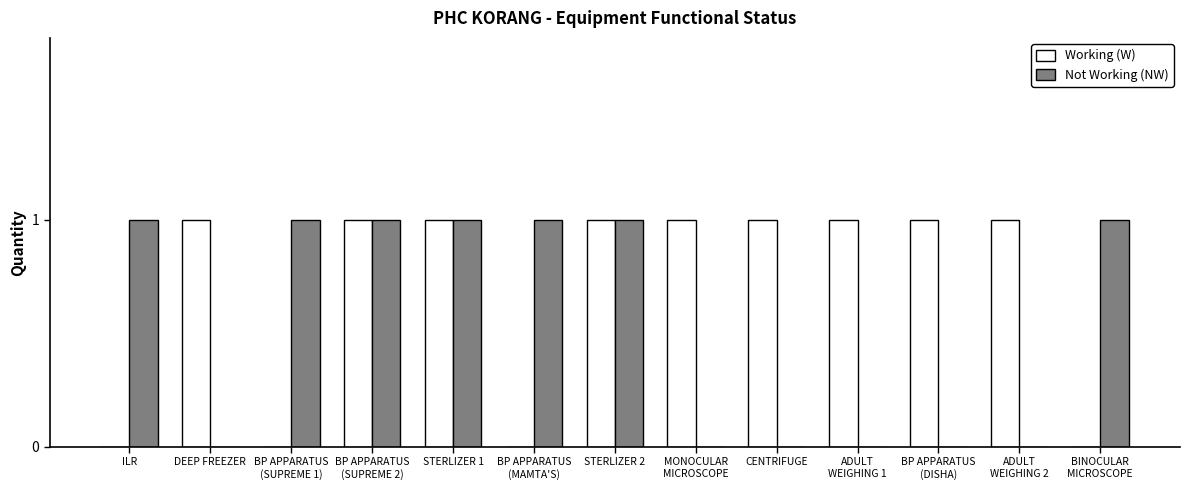

True or false: Not Working (NW) has a value of 2 at ILR.

False